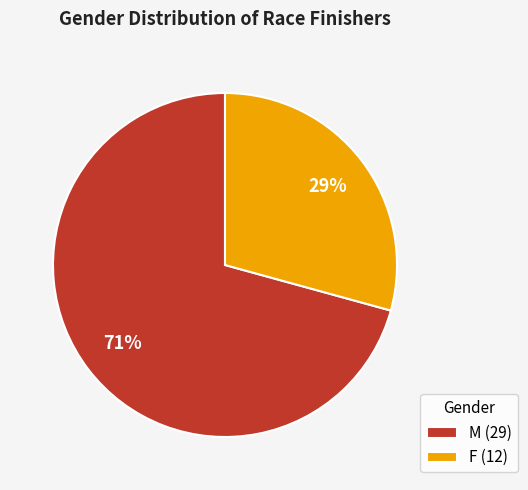

What is the ratio of the value at F to the value at M?

0.4